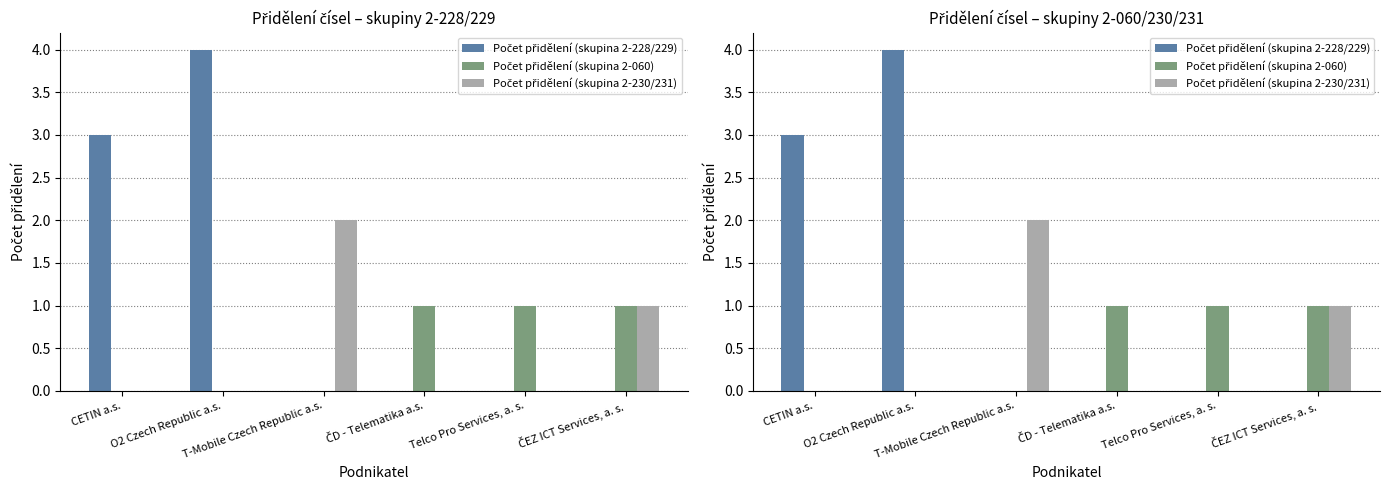

Where is Počet přidělení (skupina 2-060) nearest to the value 0?

CETIN a.s.